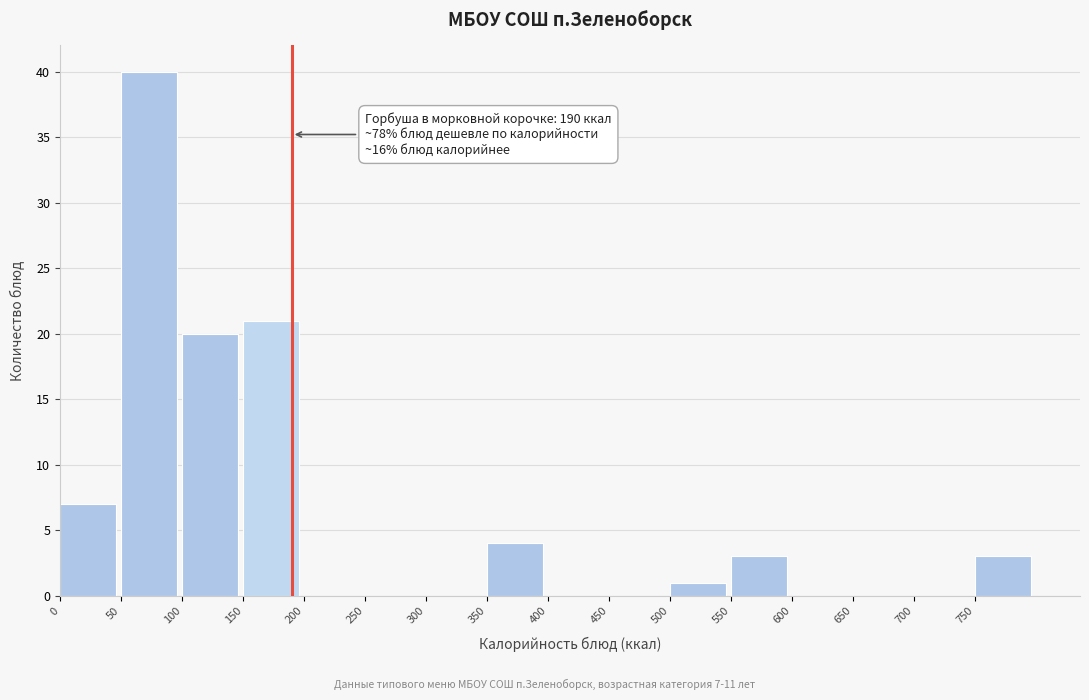

Over which range of the x-axis is the bar tallest?

50 to 100